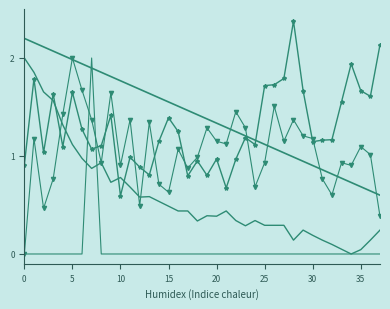

The value of Trend at 37 is 0.6. True or false?

True